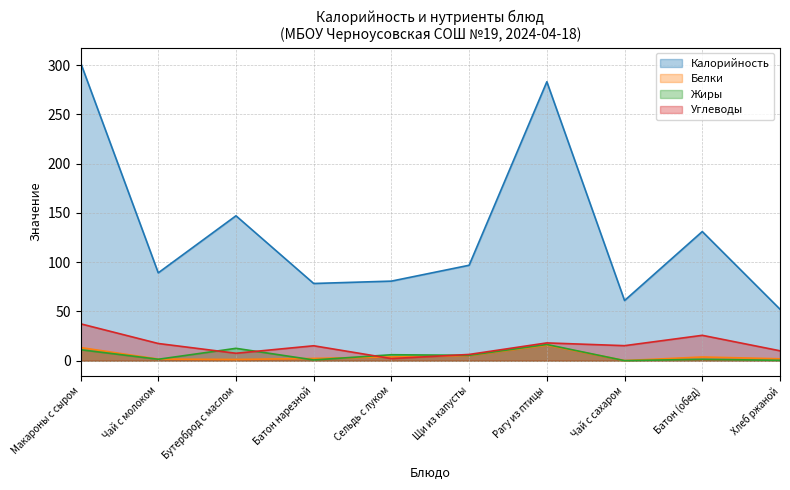

How many data points in Углеводы are less than 15?

4